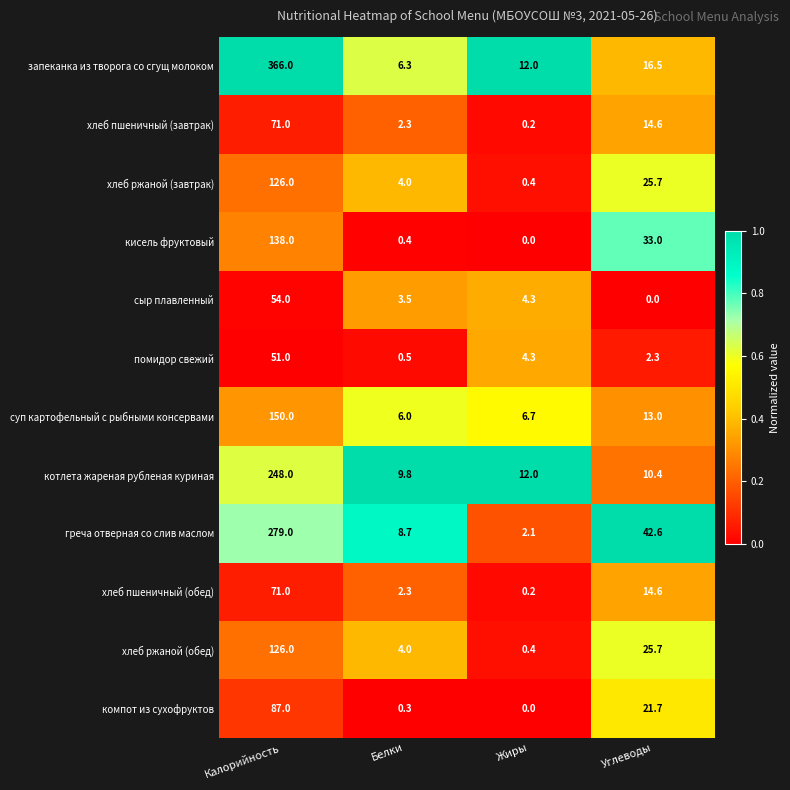

List the labels in order of хлеб ржаной (завтрак) value, largest first.

Калорийность, Углеводы, Белки, Жиры